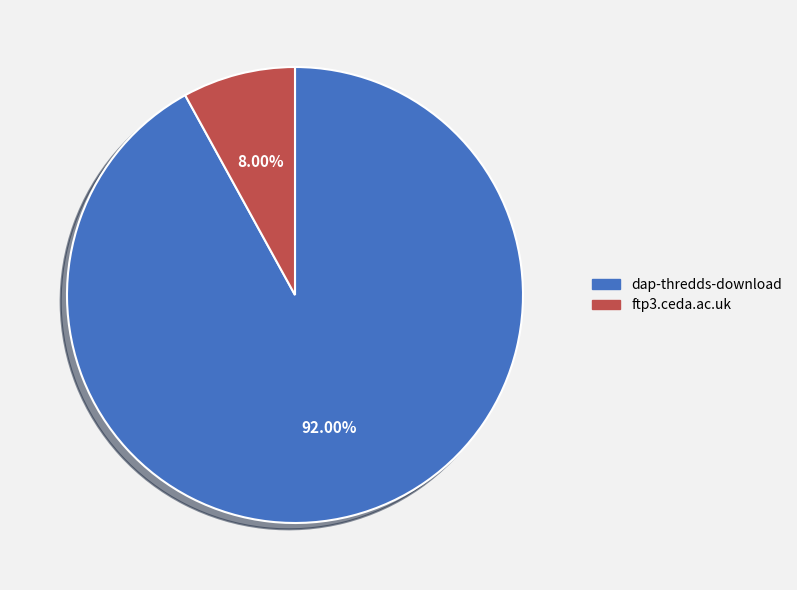

To the nearest percent, what is the difference between the largest and smallest slice percentages?

84%